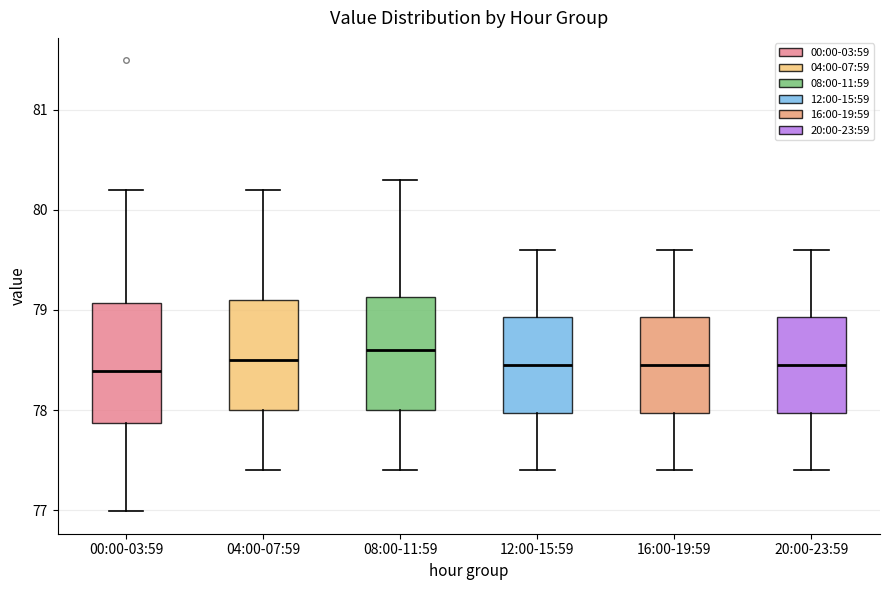

Reading left to right, read every box against the y-axis: the position of its median line, the range the box covers, and the ends of its whiskers. The values are not printed on the chart, so give them approximately, as read against the axis.

00:00-03:59: median 78.4, box 77.9 to 79.1, whiskers 77.0 to 80.2
04:00-07:59: median 78.5, box 78.0 to 79.1, whiskers 77.4 to 80.2
08:00-11:59: median 78.6, box 78.0 to 79.1, whiskers 77.4 to 80.3
12:00-15:59: median 78.5, box 78.0 to 78.9, whiskers 77.4 to 79.6
16:00-19:59: median 78.5, box 78.0 to 78.9, whiskers 77.4 to 79.6
20:00-23:59: median 78.5, box 78.0 to 78.9, whiskers 77.4 to 79.6